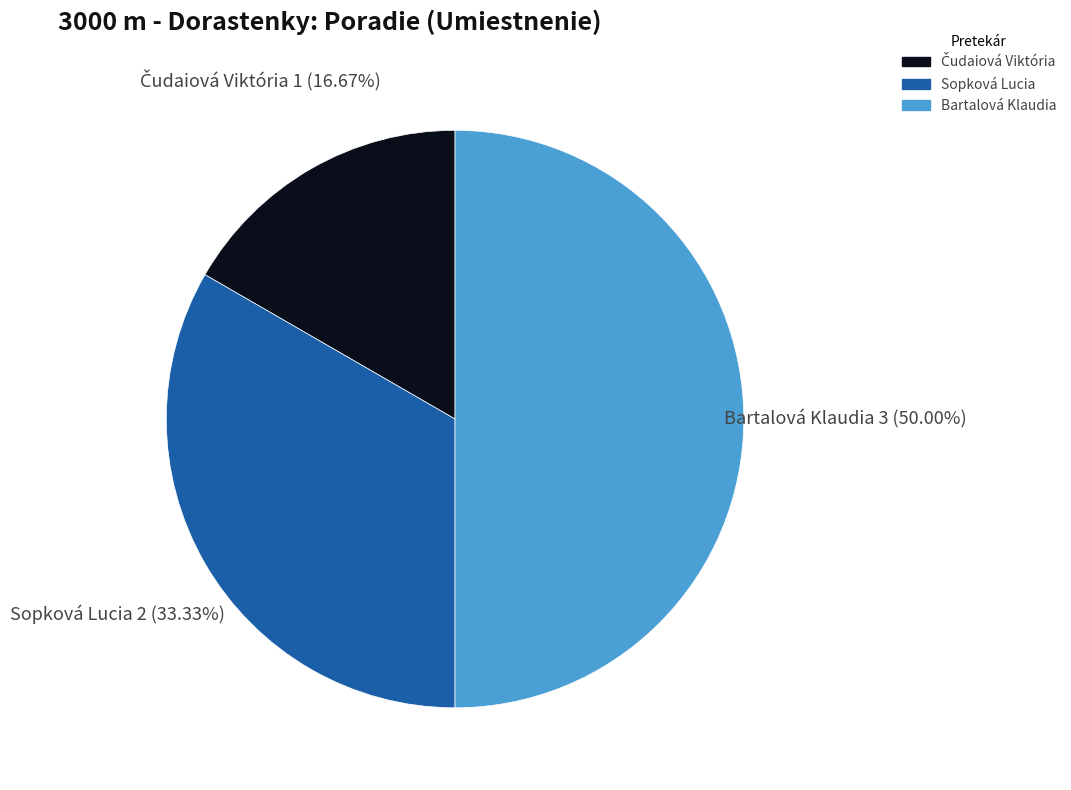

What is the largest slice in the pie chart?

Bartalová Klaudia